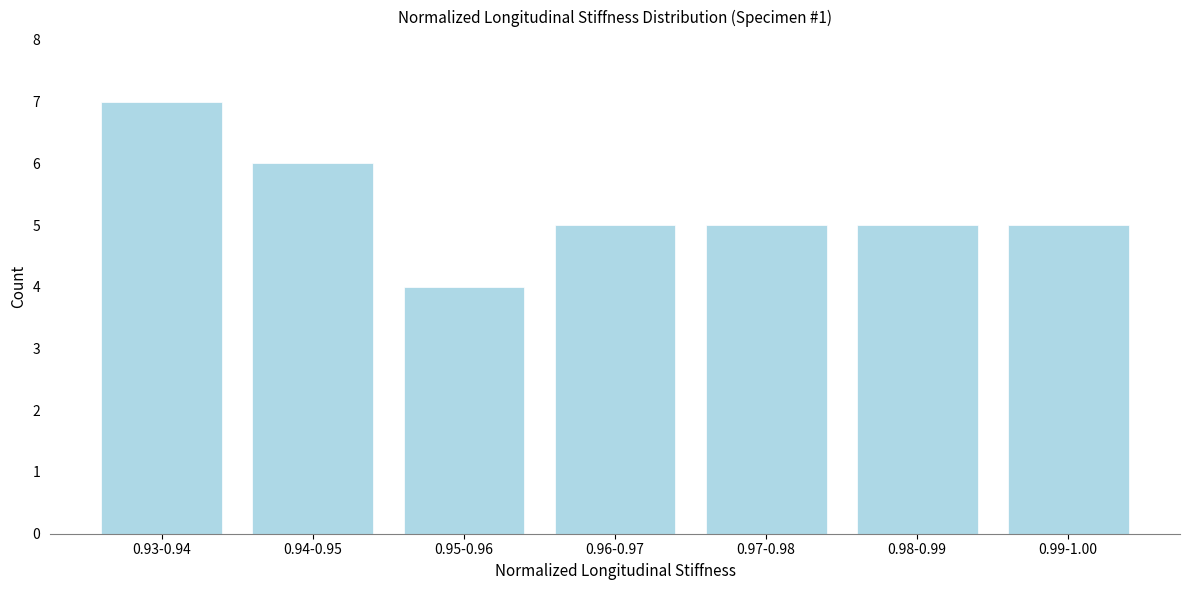

Reading left to right, what are all the values shown in this chart?

0.93-0.94=7	0.94-0.95=6	0.95-0.96=4	0.96-0.97=5	0.97-0.98=5	0.98-0.99=5	0.99-1.00=5